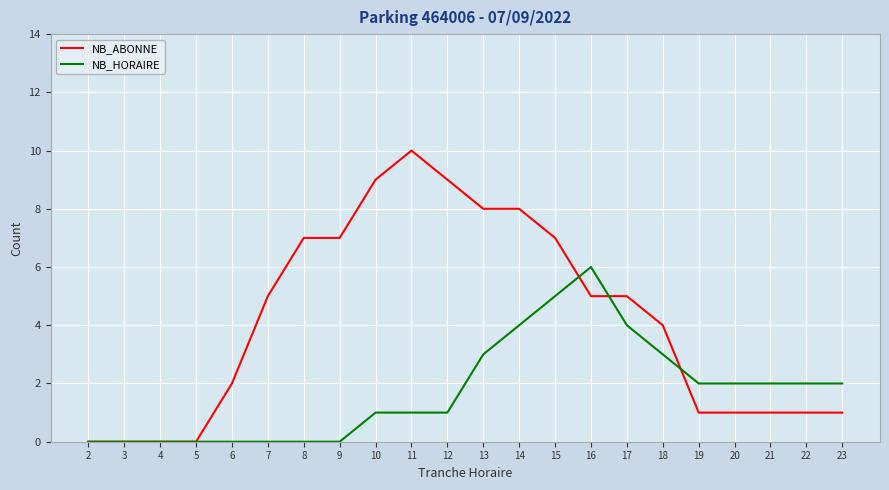

The NB_ABONNE series shows 10 at 15. True or false?

False